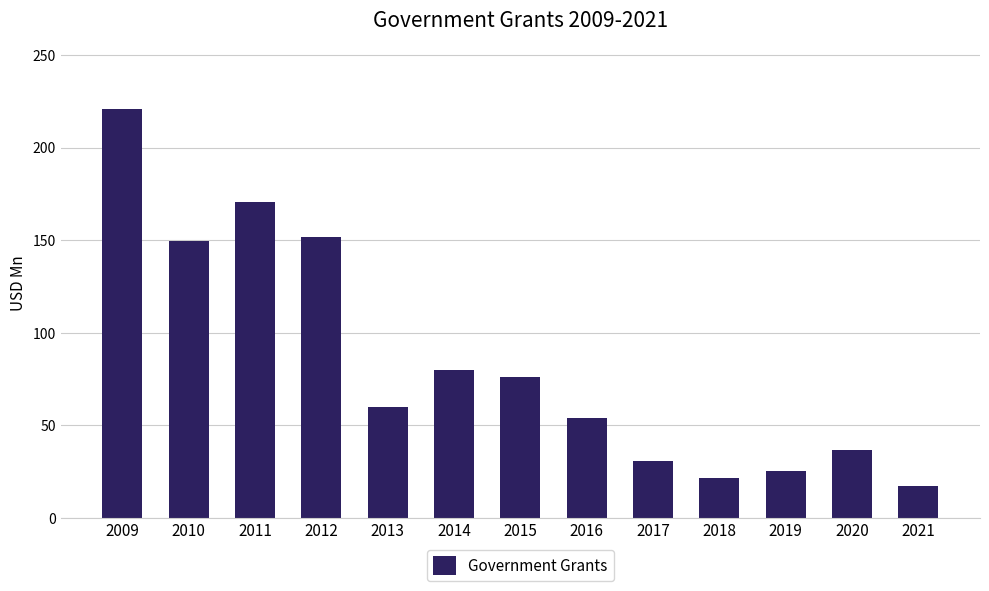

How many categories are shown in the chart?

13